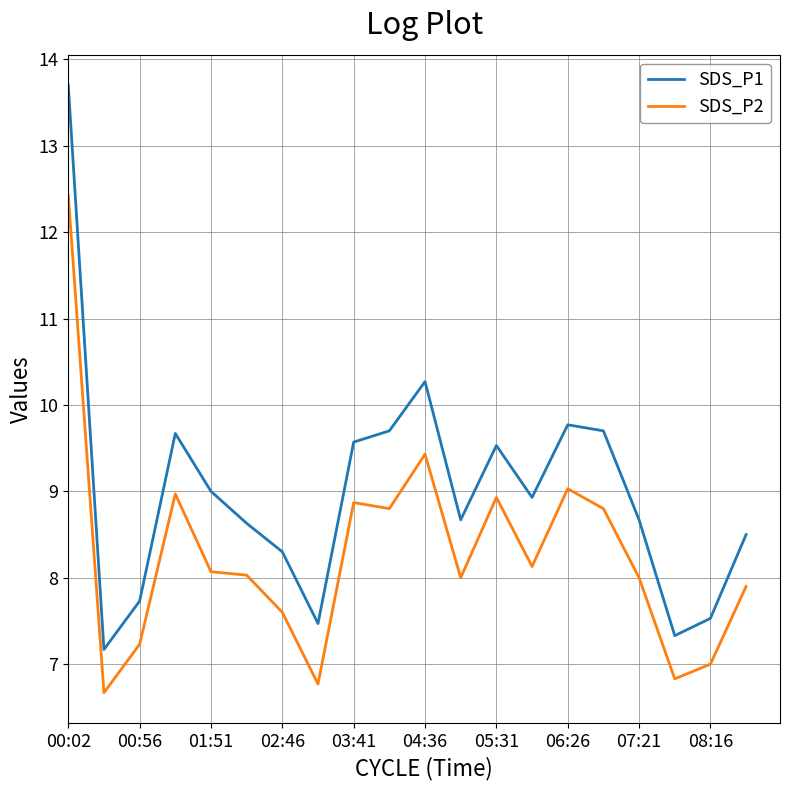

Rank the series by their average value, from lowest to highest.

SDS_P2, SDS_P1